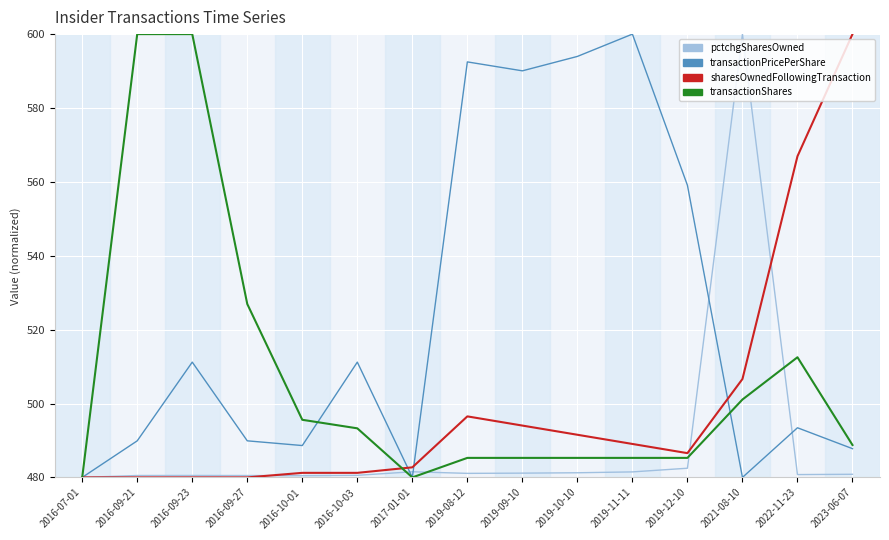

List the series in order of their overall mean, lowest first.

pctchgSharesOwned, sharesOwnedFollowingTransaction, transactionShares, transactionPricePerShare